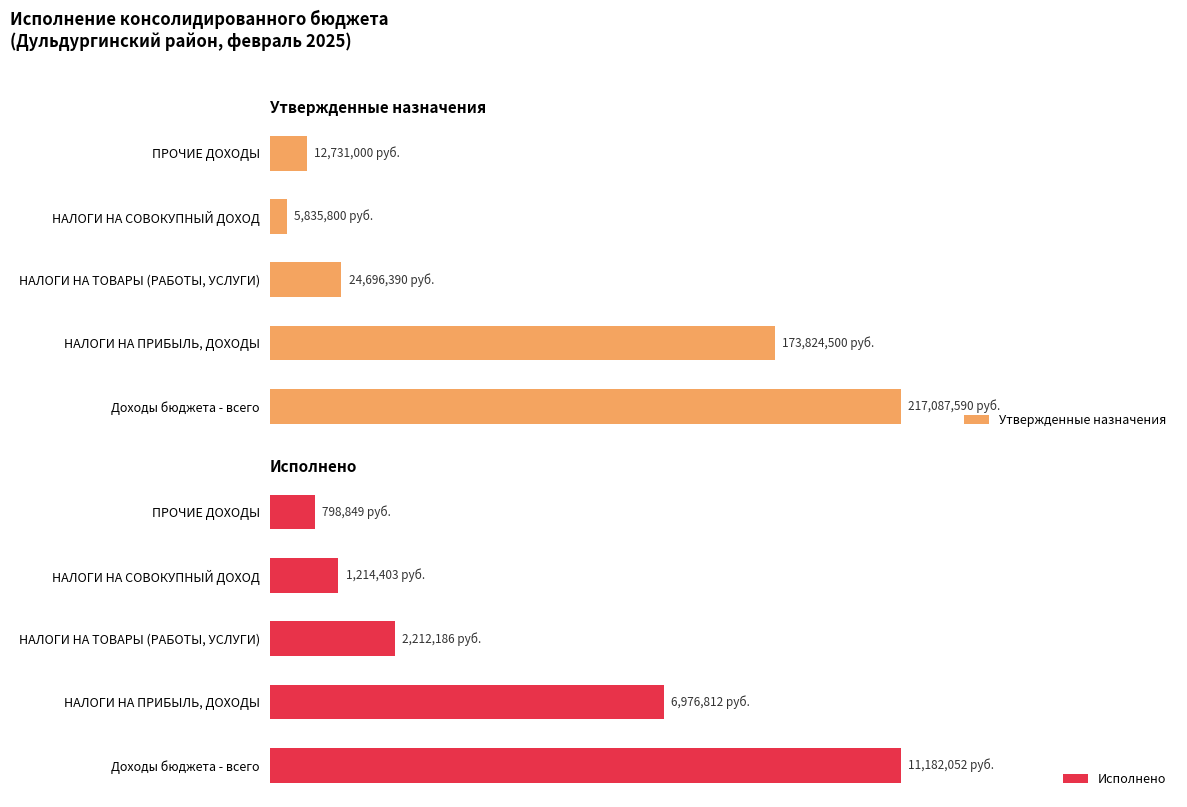

Reading left to right, extract all data points from this chart.

Утвержденные назначения: 217087590.0	173824500.0	24696390.0	5835800.0	12731000.0
Исполнено: 11182052.4	6976812.4	2212186.2	1214403.0	798848.9